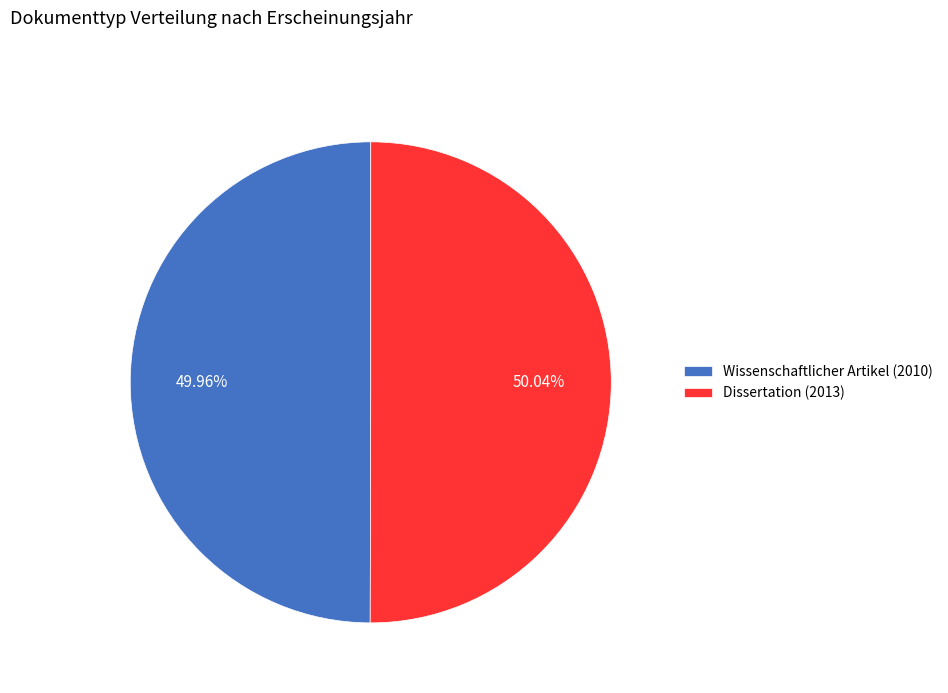

Is the sum of Dissertation (2013) and Wissenschaftlicher Artikel (2010) greater than half?

Yes